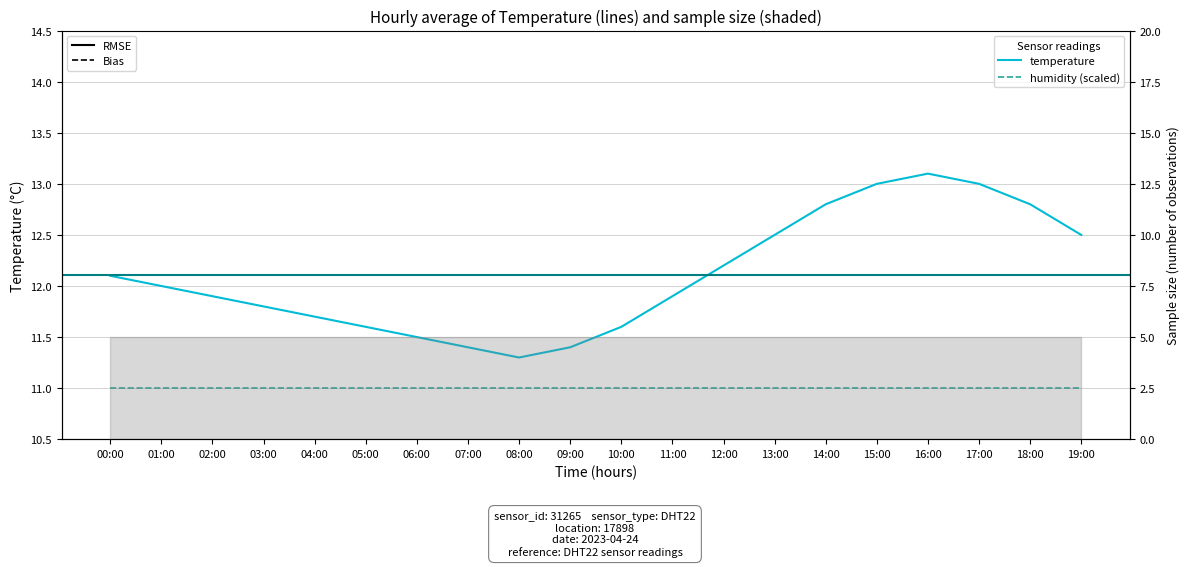

Which label corresponds to the largest value in the chart?

16:00